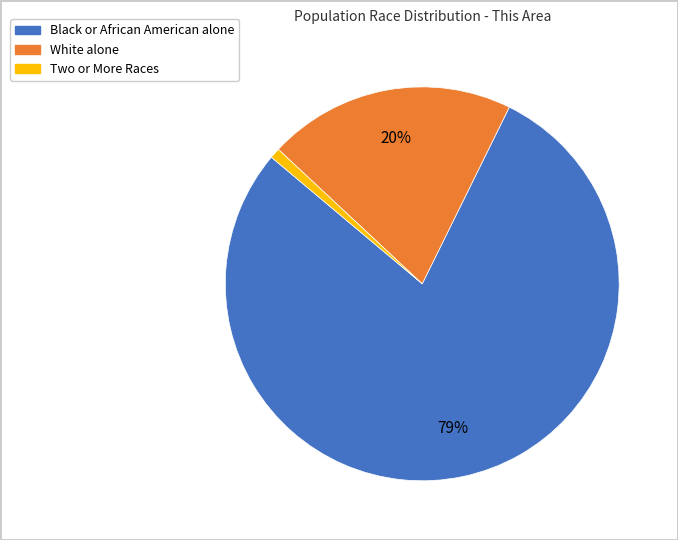

Approximately how many times larger is the value at White alone compared to Black or African American alone?

0.3